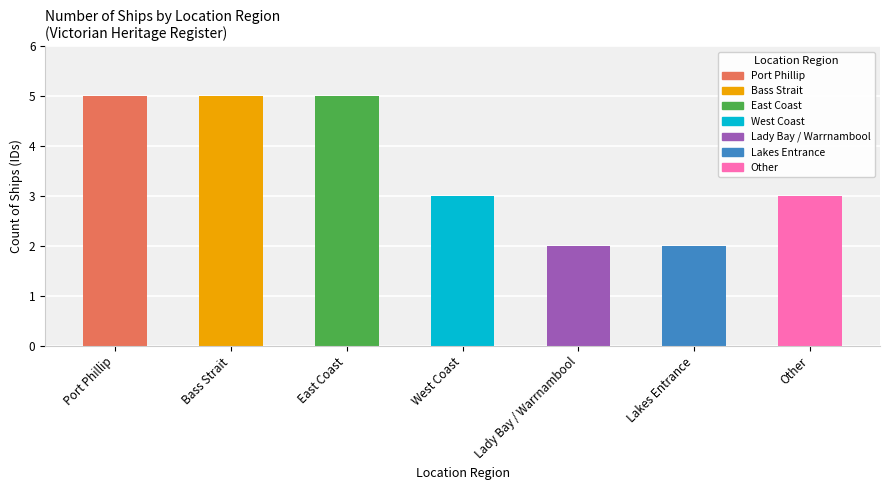

What is the change in value from Port Phillip to West Coast?

-2